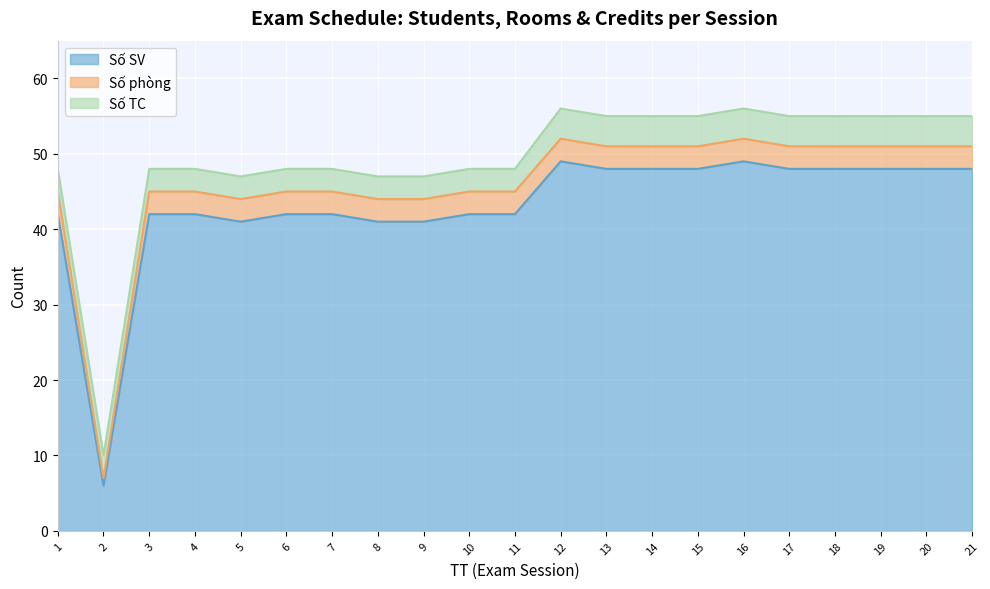

What is the sum of all Số SV values?

905